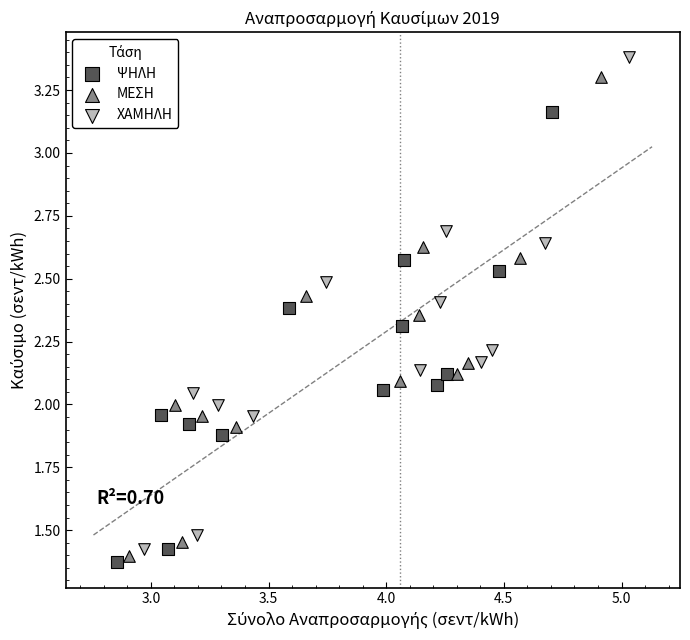

Which series contains the lowest Y value?

ΨΗΛΗ